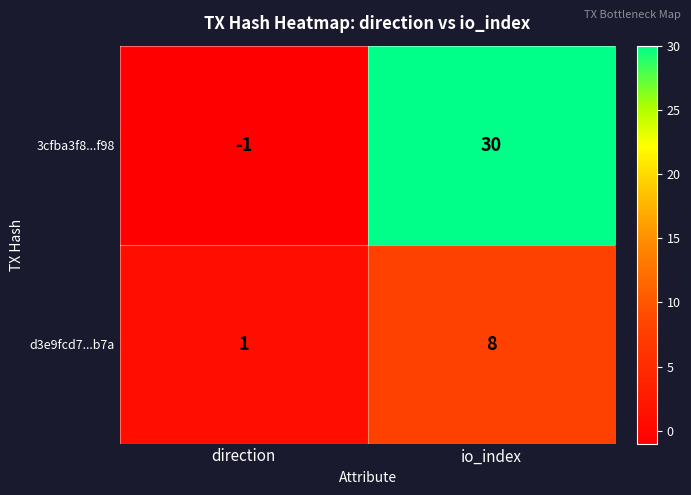

What value does the d3e9fcd7...b7a series have at io_index?

8